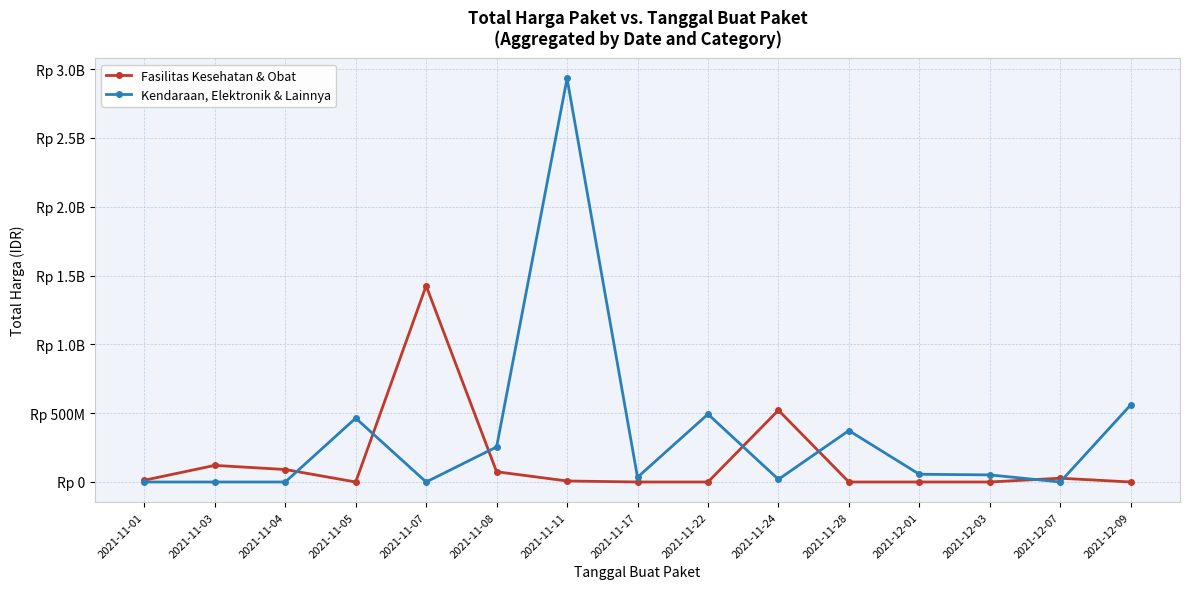

What is the spread (max minus min) of values at 2021-11-24?

502284200